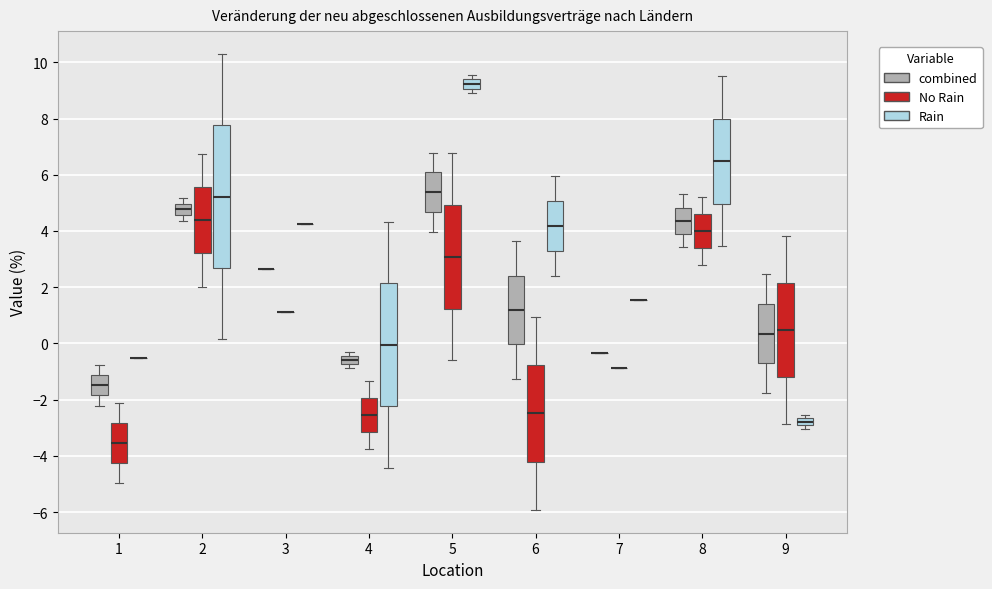

Where does the upper whisker of the box for 1 (combined) end on the y-axis? The values are not printed on the chart, so give them approximately, as read against the axis.

-0.8